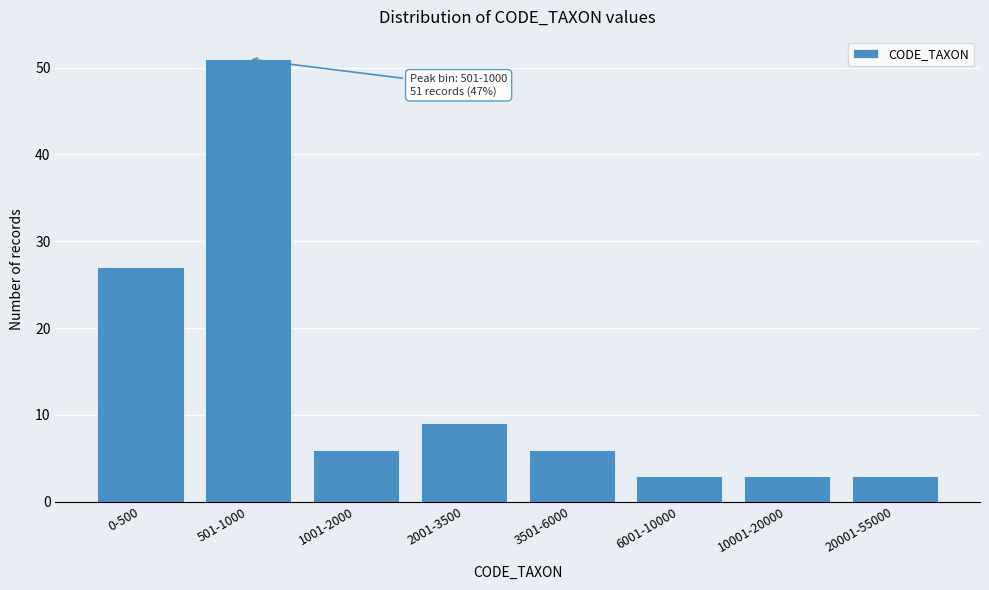

Reading left to right, list all the values displayed in this chart.

27	51	6	9	6	3	3	3